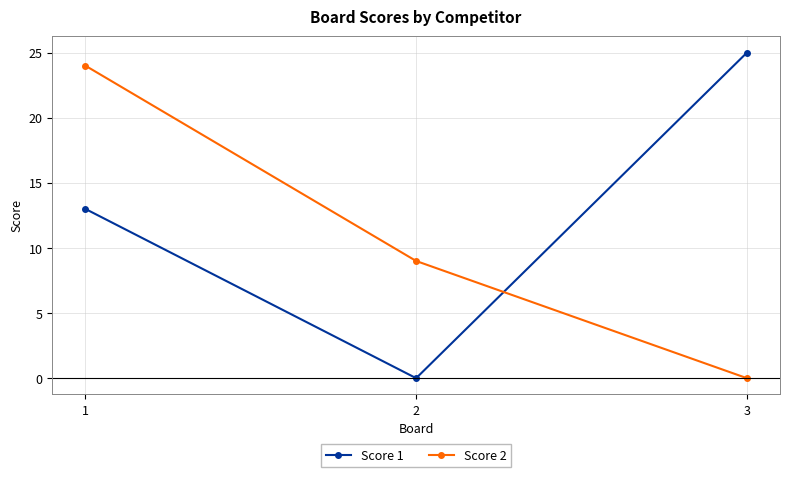

What is the average value of the Score 2 series?

11